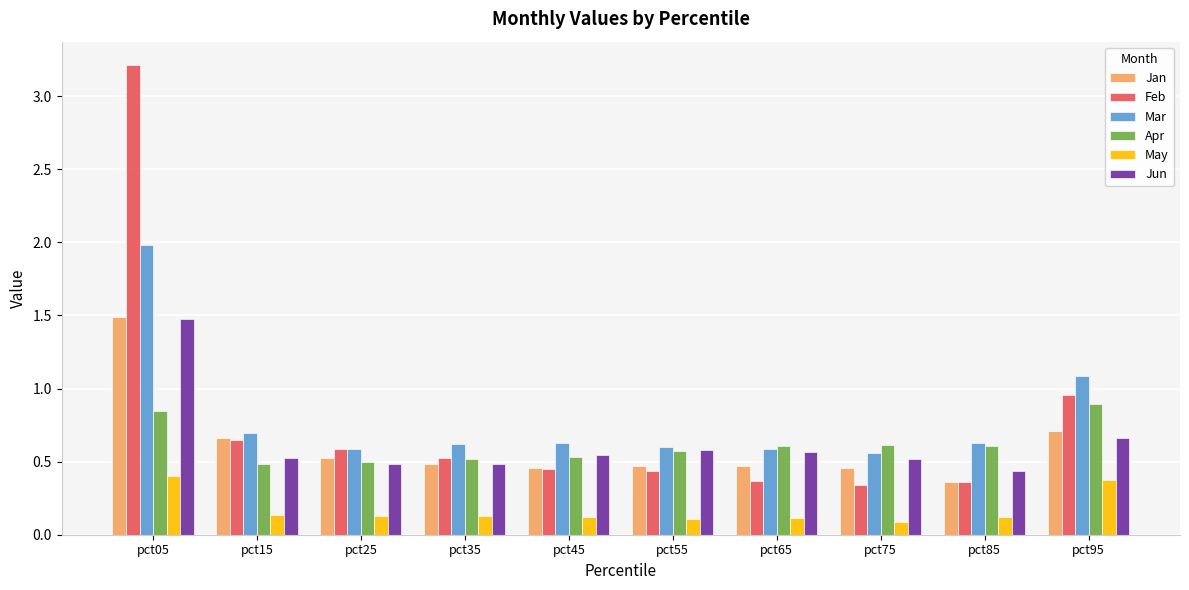

What is the total value across all series at pct15?

3.1